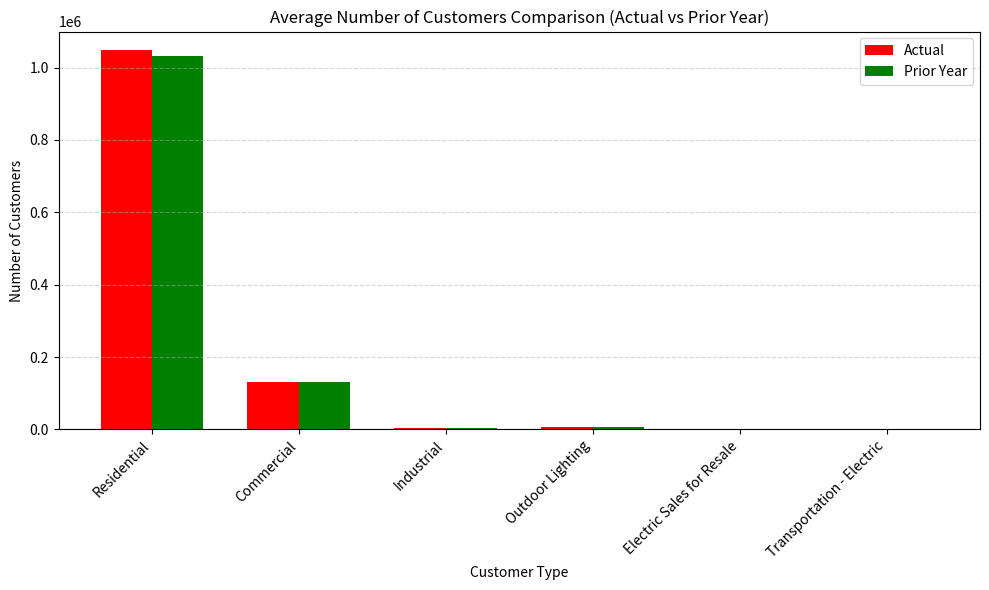

At which category is the sum across all series the highest?

Residential